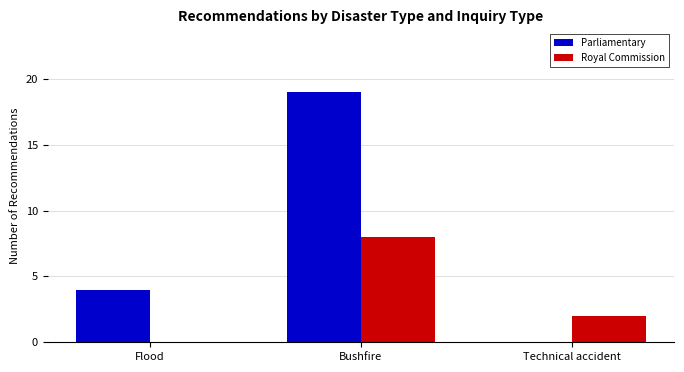

What value does the Royal Commission series have at Bushfire?

8